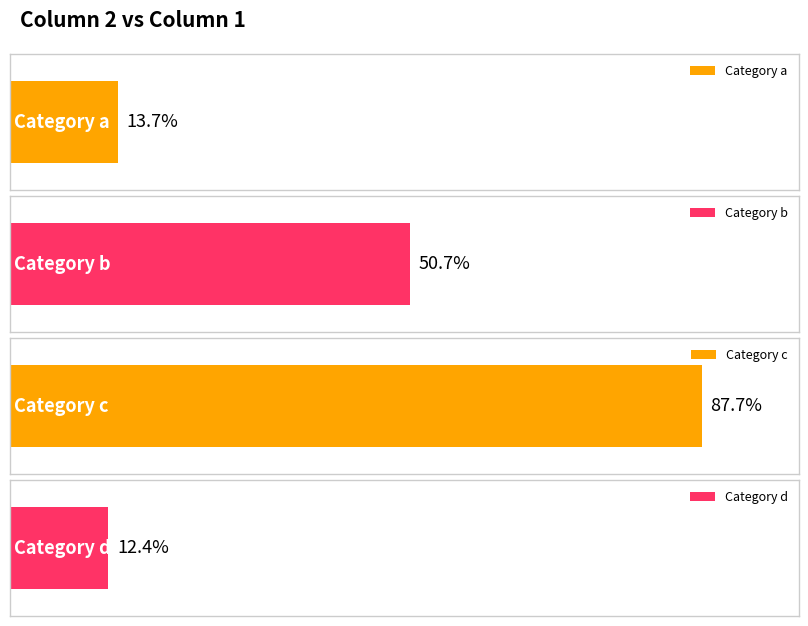

Are the bars horizontal?

Yes